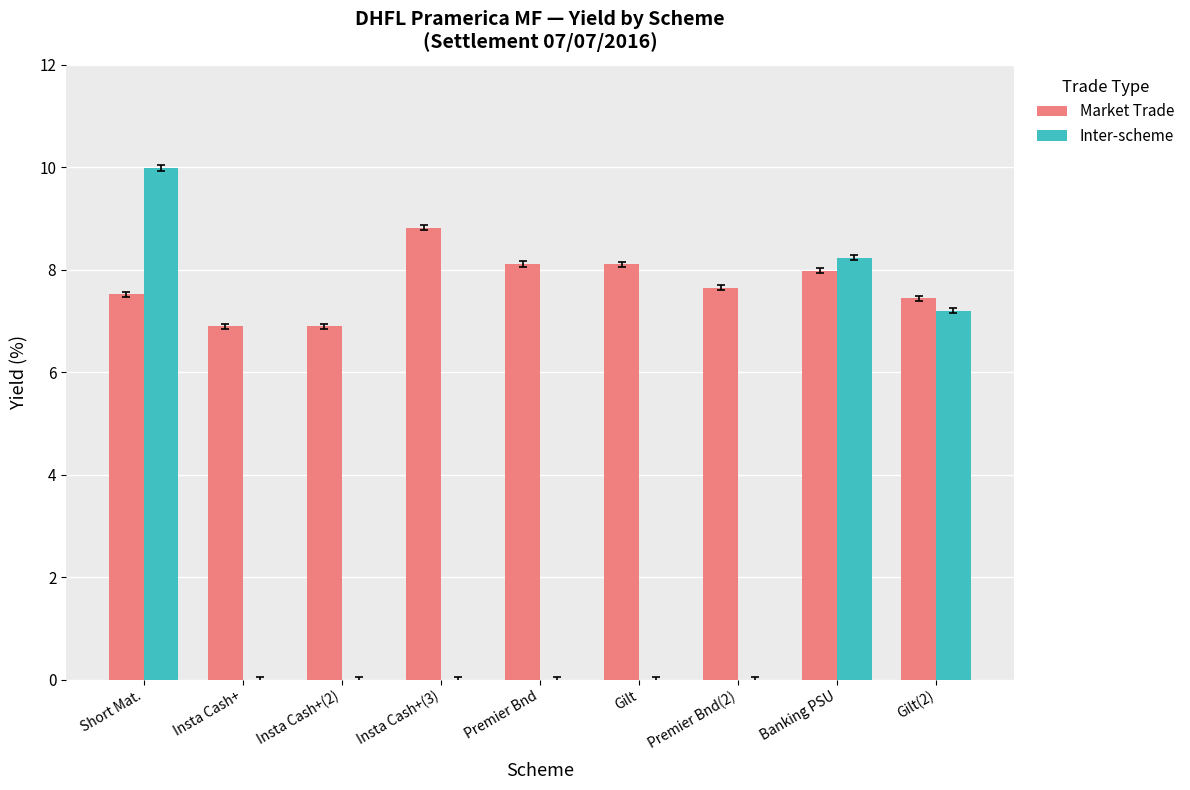

What is the maximum value shown in the chart?

10.0